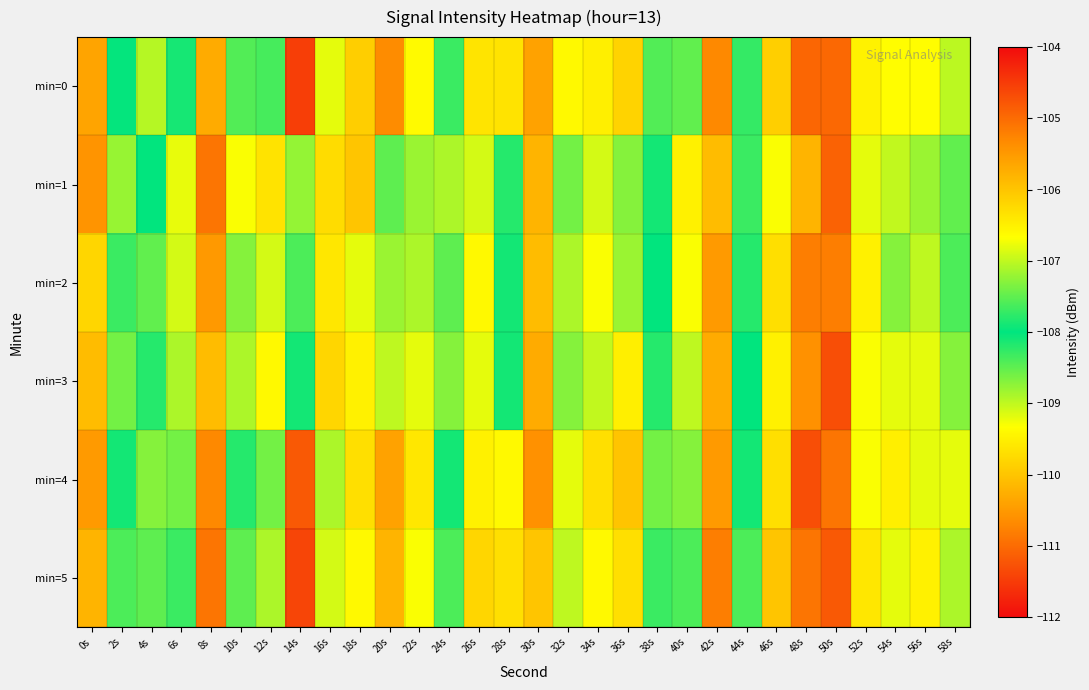

Which category has the highest value across all series?

48s